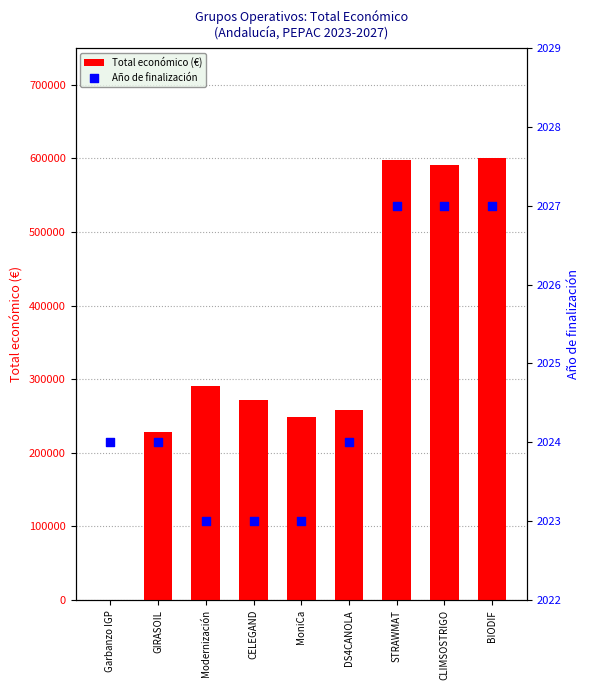

At which category is the sum across all series the highest?

BIODIF